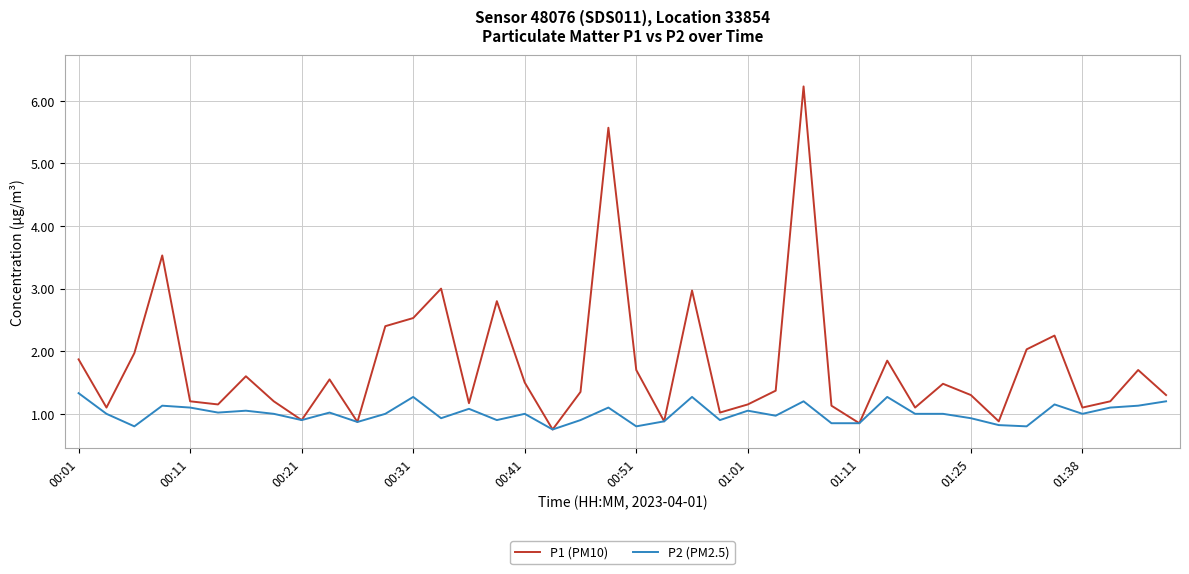

Rank the series by their maximum value, from highest to lowest.

P1 (PM10), P2 (PM2.5)